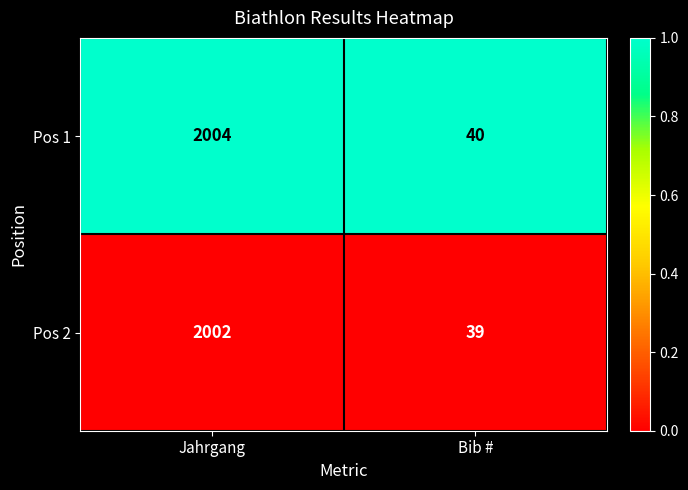

What is the total value across all series at Jahrgang?

4006